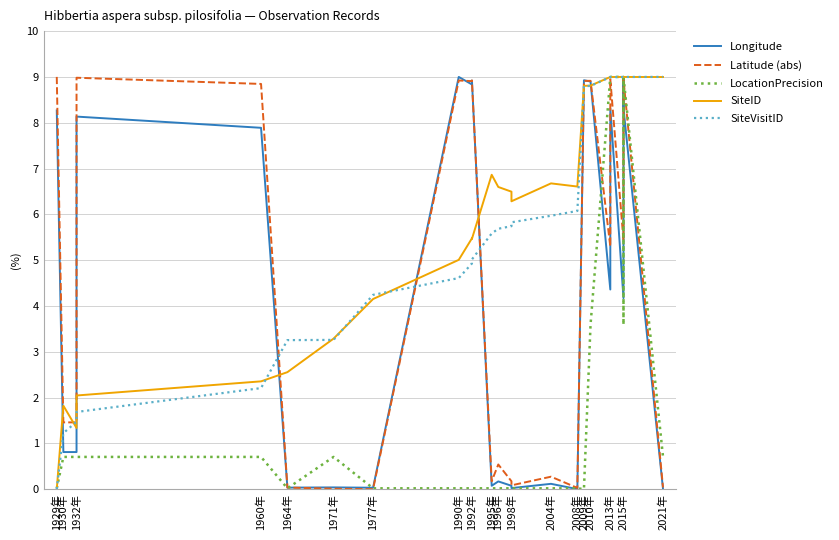

Which series ends up on top after the final intersection of LocationPrecision and SiteVisitID?

SiteVisitID